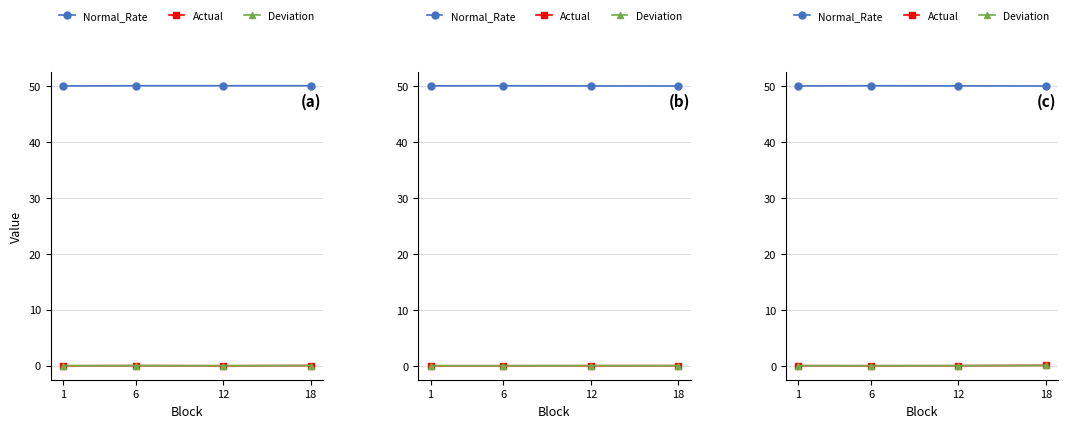

The value of Deviation at 6 is -0.0. True or false?

False